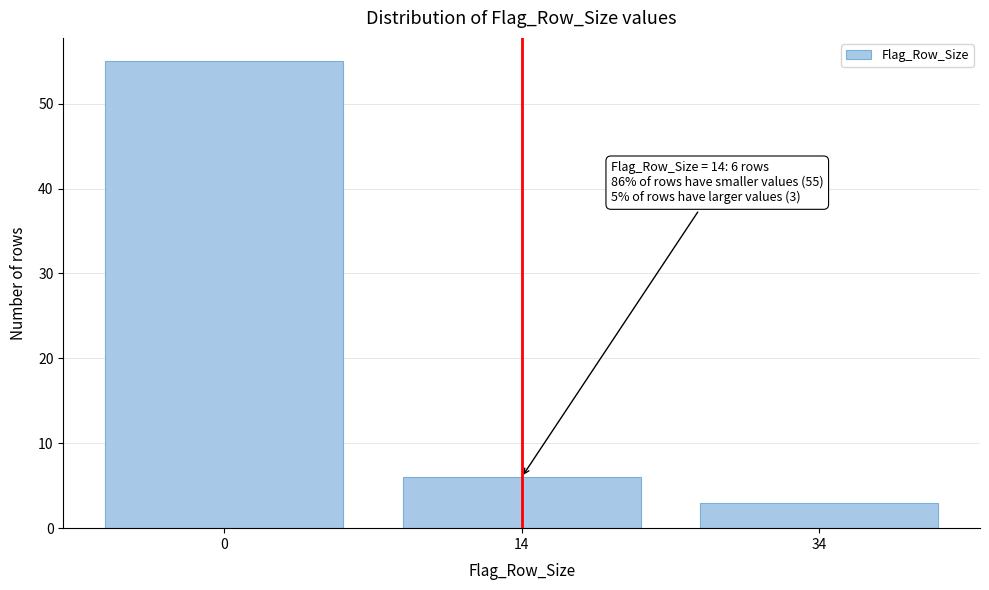

Reading left to right, extract all data points from this chart.

55	6	3